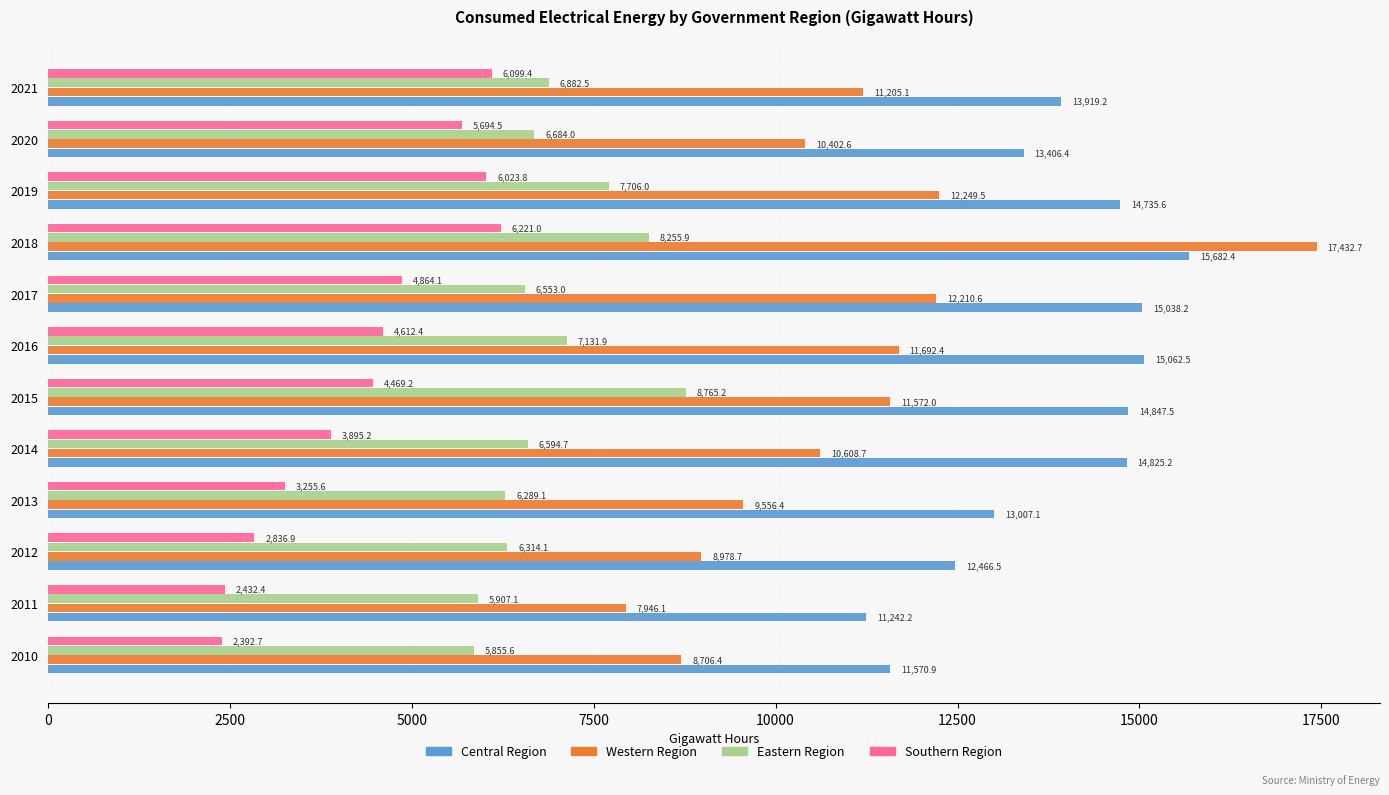

What value does the Southern Region series have at 2016?

4612.4